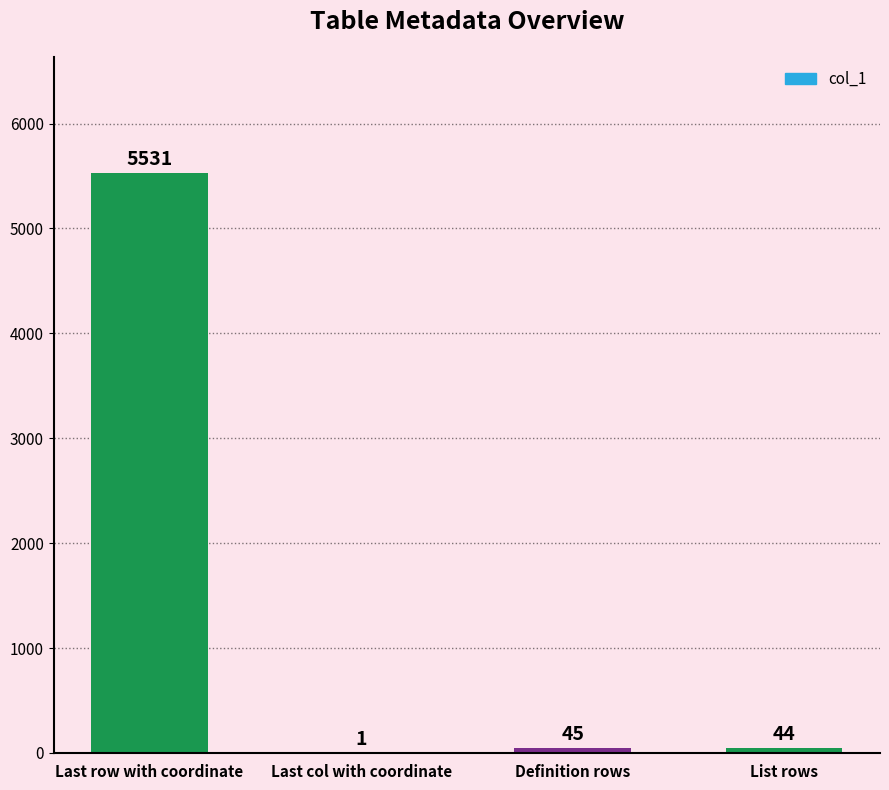

Reading left to right, list all the values displayed in this chart.

Last row with coordinate=5531	Last col with coordinate=1	Definition rows=45	List rows=44